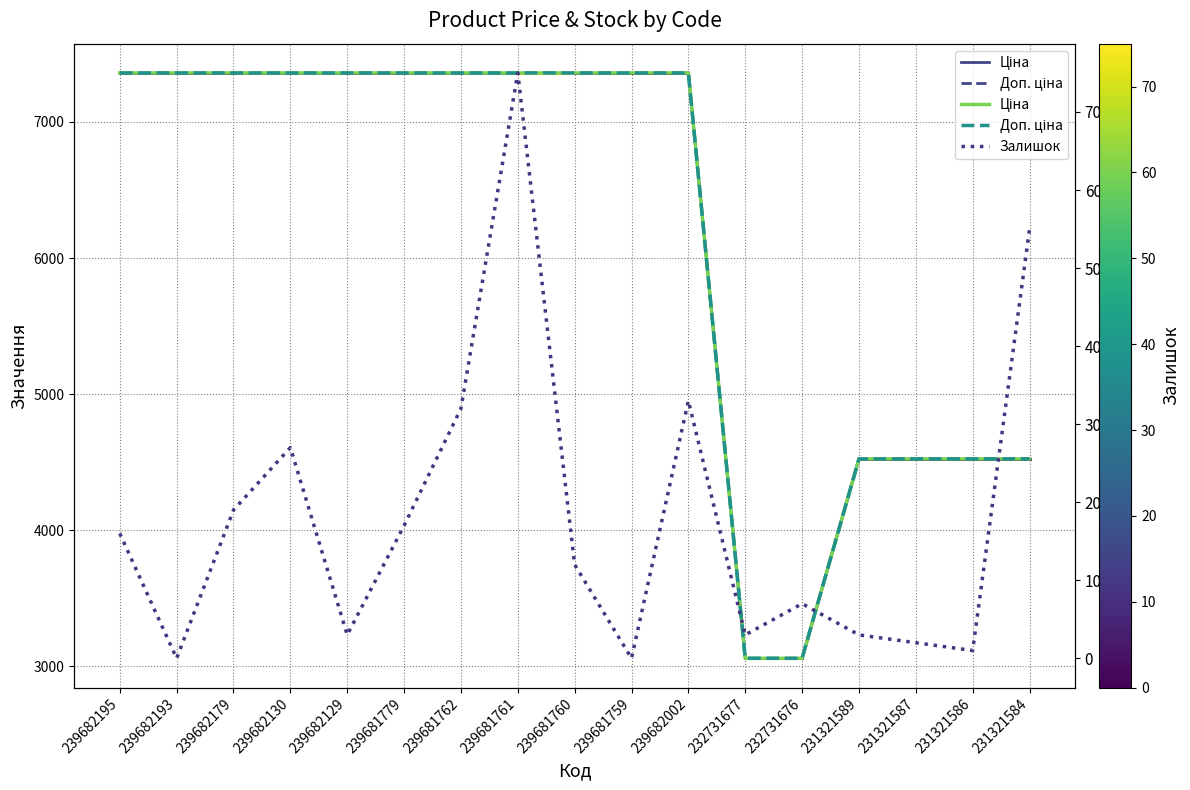

How many lines are shown in the chart?

3